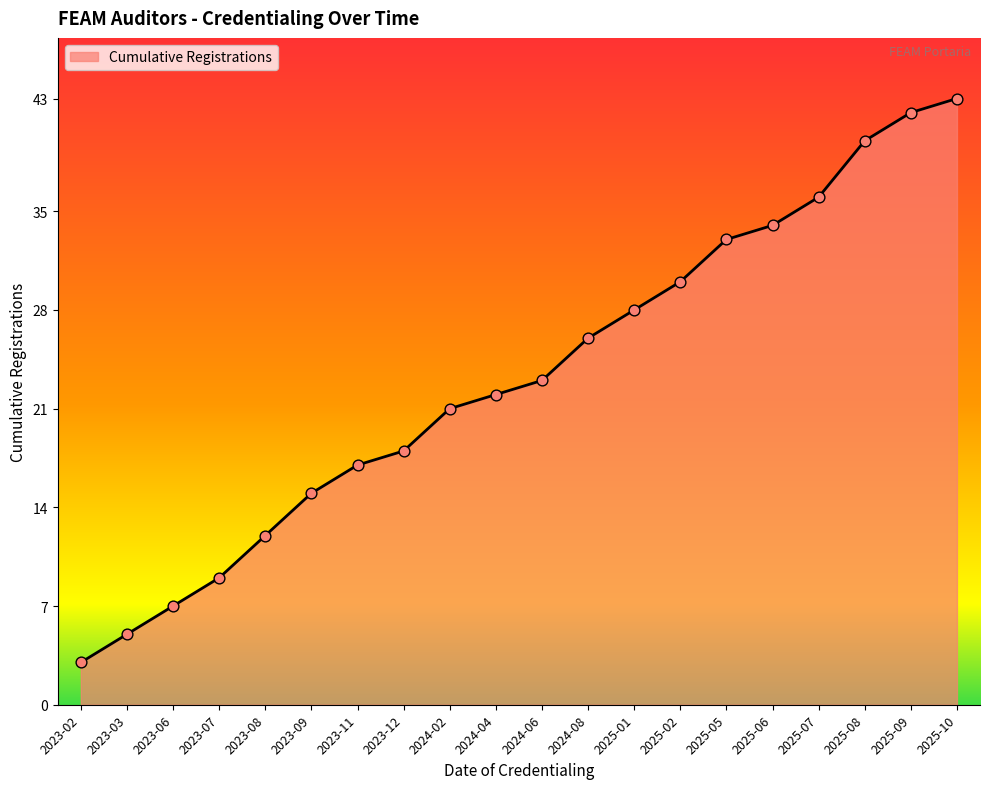

What is the change in value from 2024-06 to 2025-08?

+17